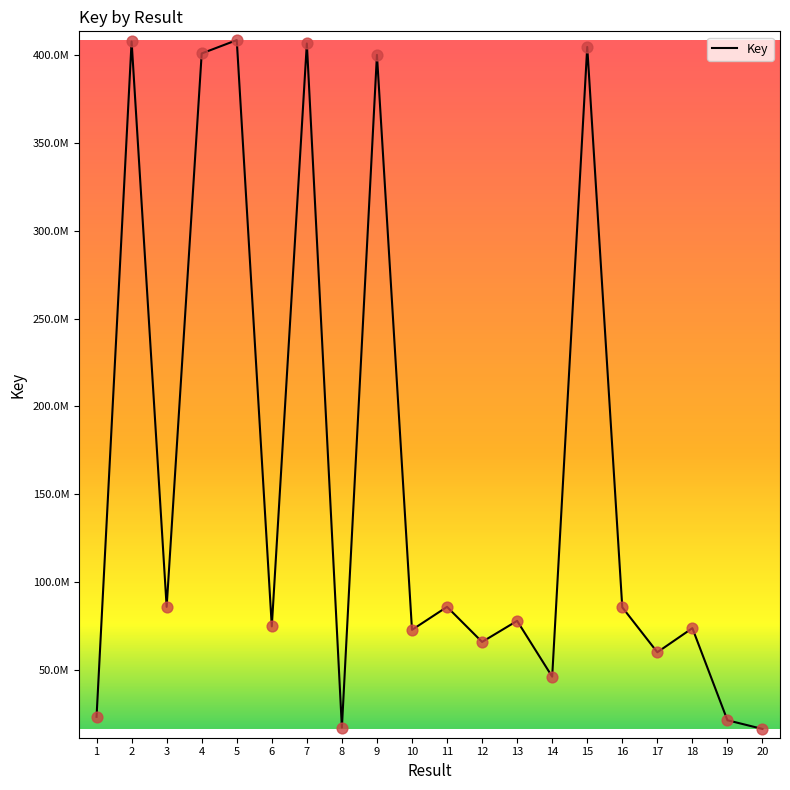

What is the change in value from 1 to 4?

+377668658